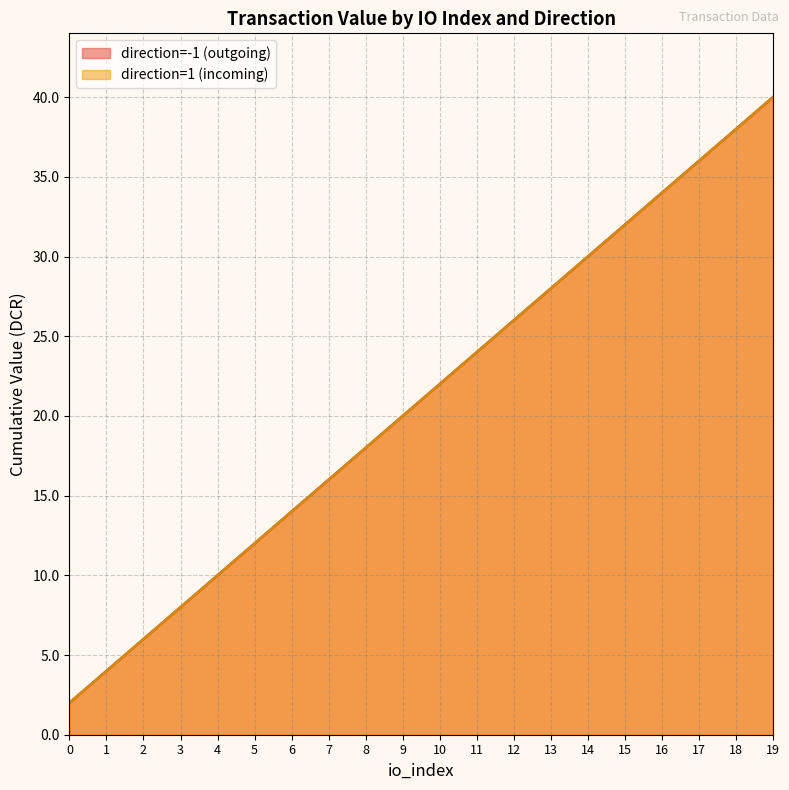

How many values are below 22?

10